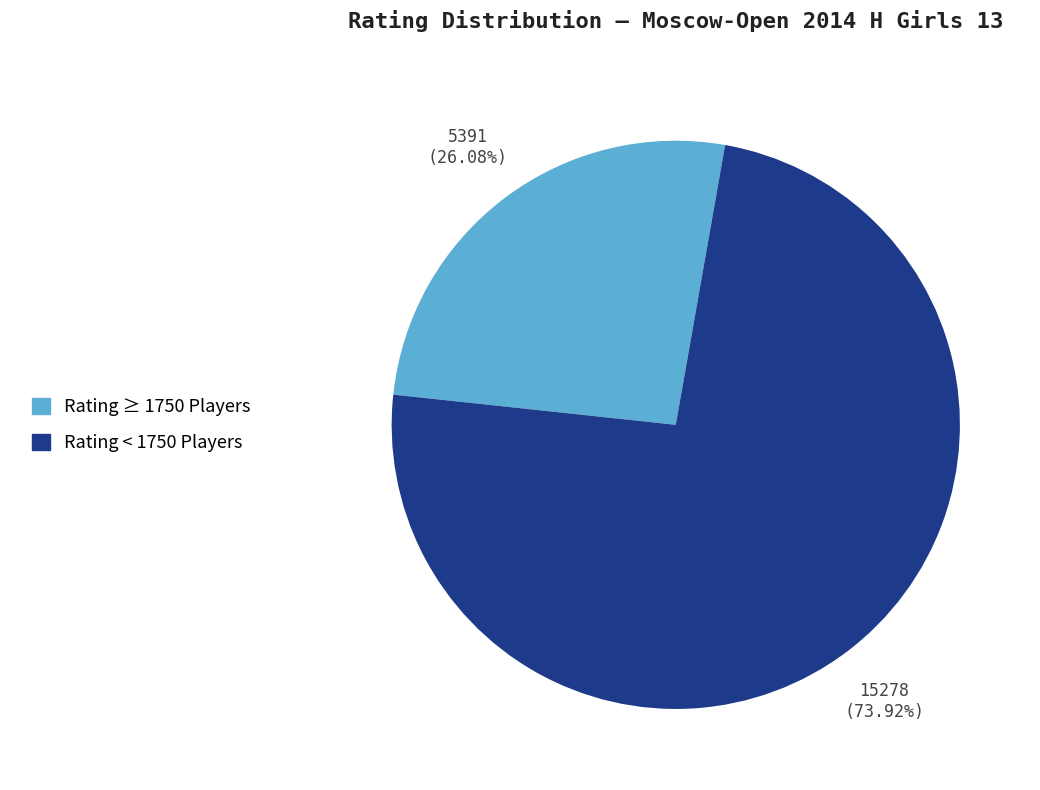

How many segments does this pie chart have?

2